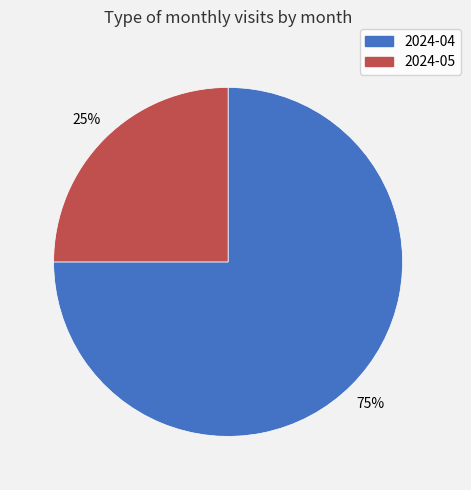

Rank the categories by value from lowest to highest.

2024-05, 2024-04